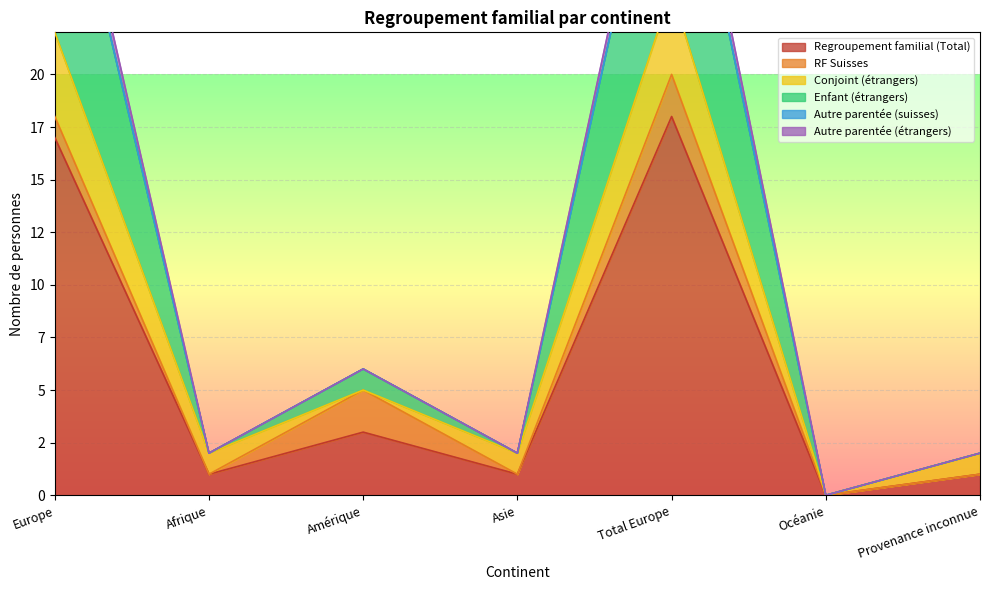

List the labels in order of Autre parentée (étrangers) value, smallest first.

Océanie, Afrique, Asie, Provenance inconnue, Amérique, Europe, Total Europe